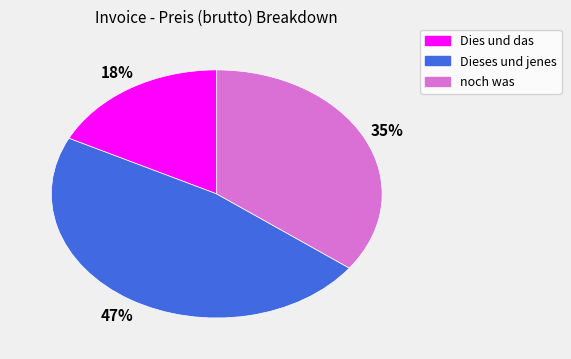

Approximately how many times larger is the value at noch was compared to Dieses und jenes?

0.7